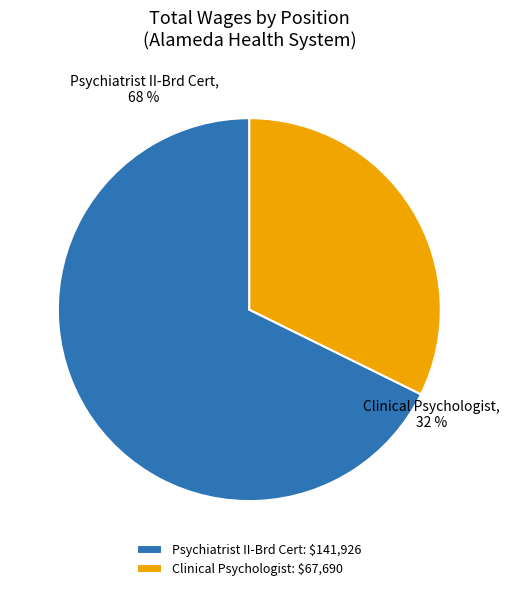

Which has a higher value, Psychiatrist II-Brd Cert or Clinical Psychologist?

Psychiatrist II-Brd Cert